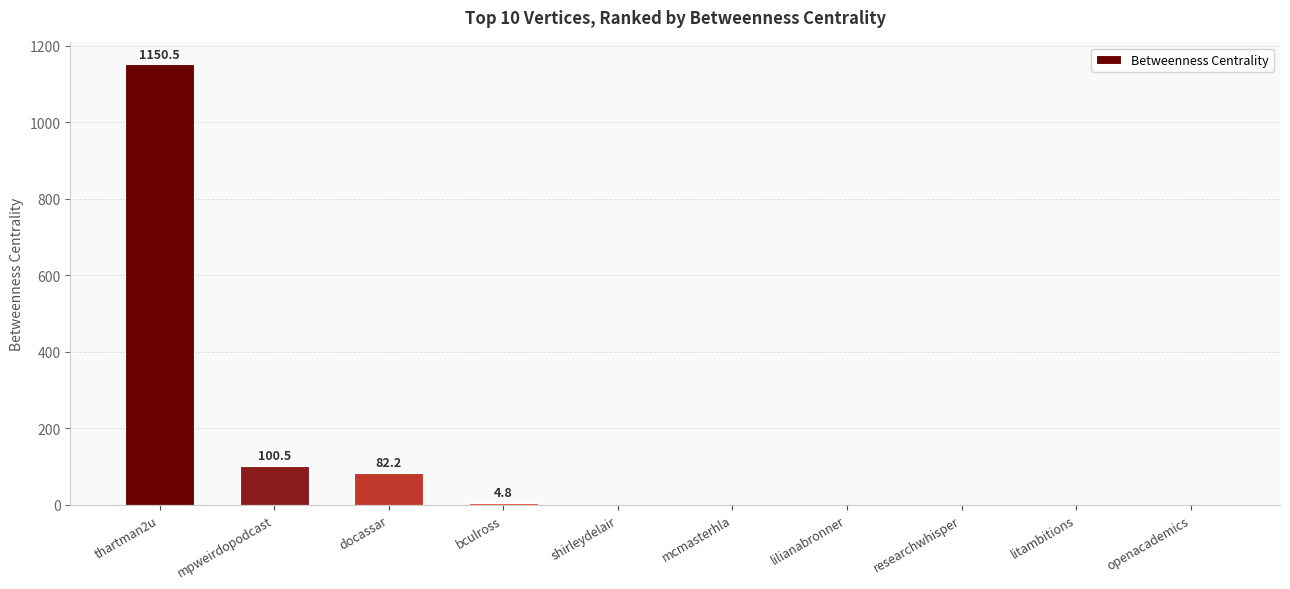

Which has a higher value, openacademics or mpweirdopodcast?

mpweirdopodcast